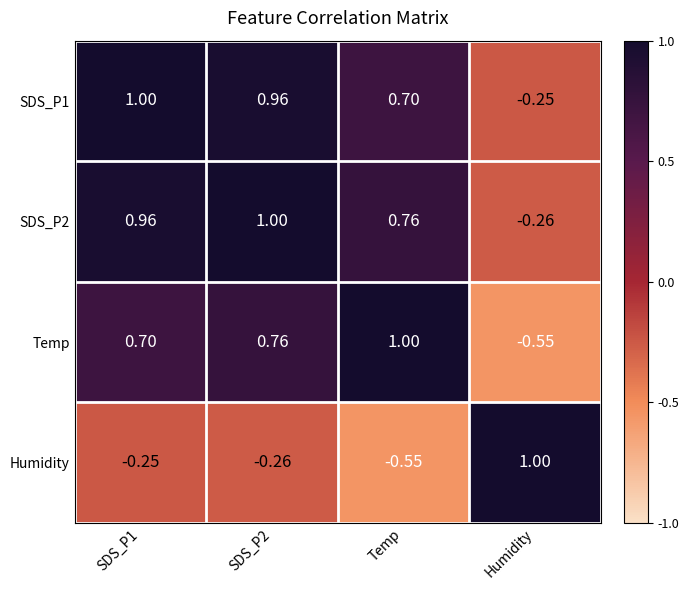

At which label does Temp reach its peak?

Temp